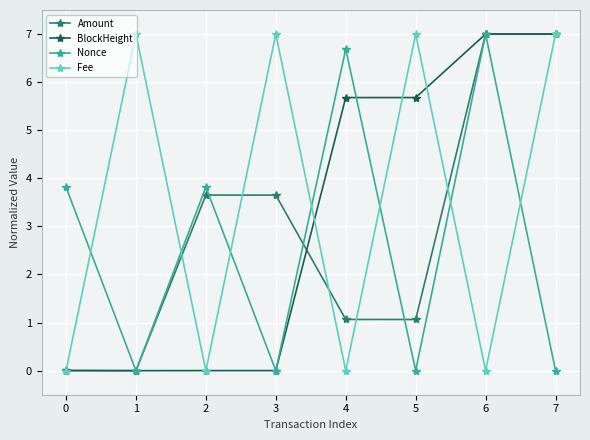

What is the difference between the maximum and minimum values in the Nonce series?

7.0